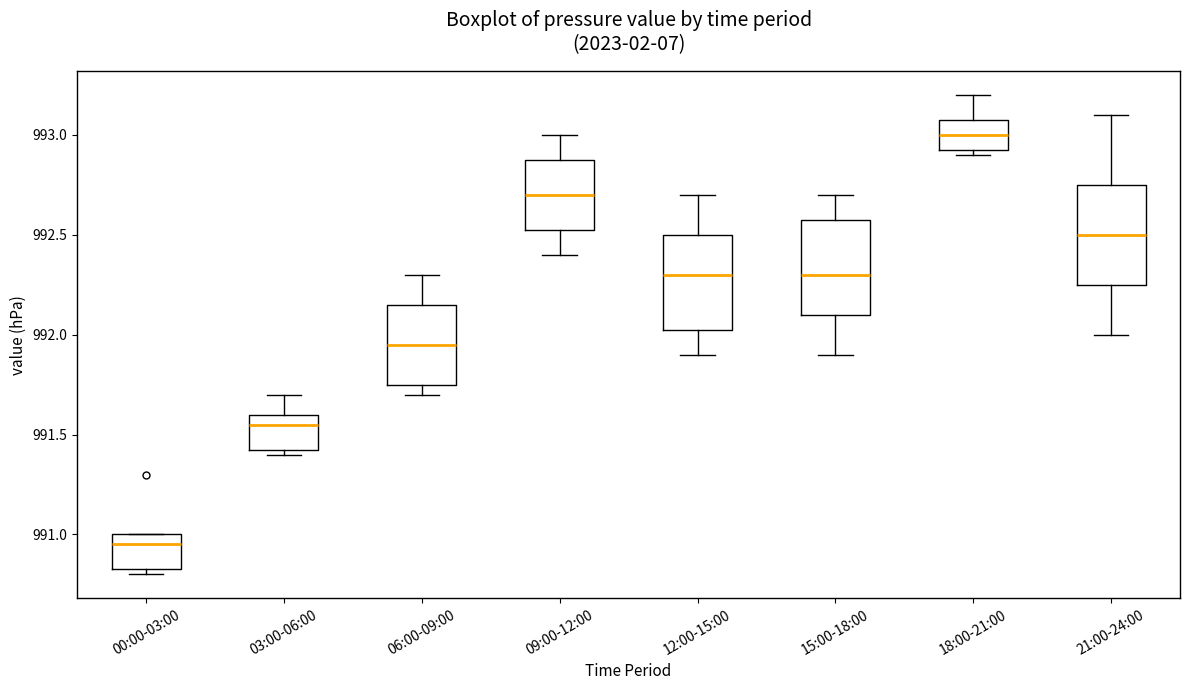

Reading left to right, transcribe this box plot: for each box, give where its median line is, the range the box spans, and where its two whiskers end, as read against the y-axis. The values are not printed on the chart, so give them approximately, as read against the axis.

00:00-03:00: median 990.95, box 990.85 to 991.00, whiskers 990.80 to 991.00
03:00-06:00: median 991.55, box 991.45 to 991.60, whiskers 991.40 to 991.70
06:00-09:00: median 991.95, box 991.75 to 992.15, whiskers 991.70 to 992.30
09:00-12:00: median 992.70, box 992.55 to 992.90, whiskers 992.40 to 993.00
12:00-15:00: median 992.30, box 992.05 to 992.50, whiskers 991.90 to 992.70
15:00-18:00: median 992.30, box 992.10 to 992.60, whiskers 991.90 to 992.70
18:00-21:00: median 993.00, box 992.95 to 993.10, whiskers 992.90 to 993.20
21:00-24:00: median 992.50, box 992.25 to 992.75, whiskers 992.00 to 993.10